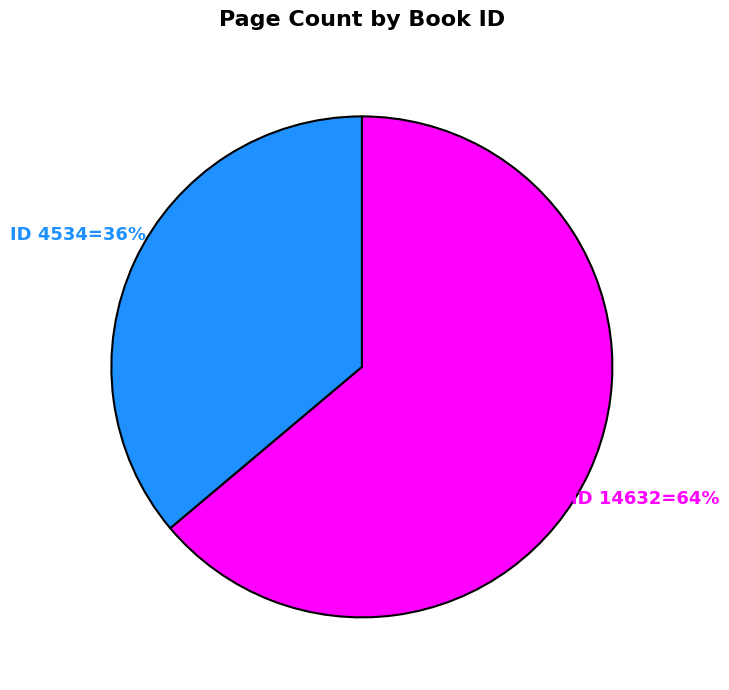

Does any single category account for the majority?

Yes